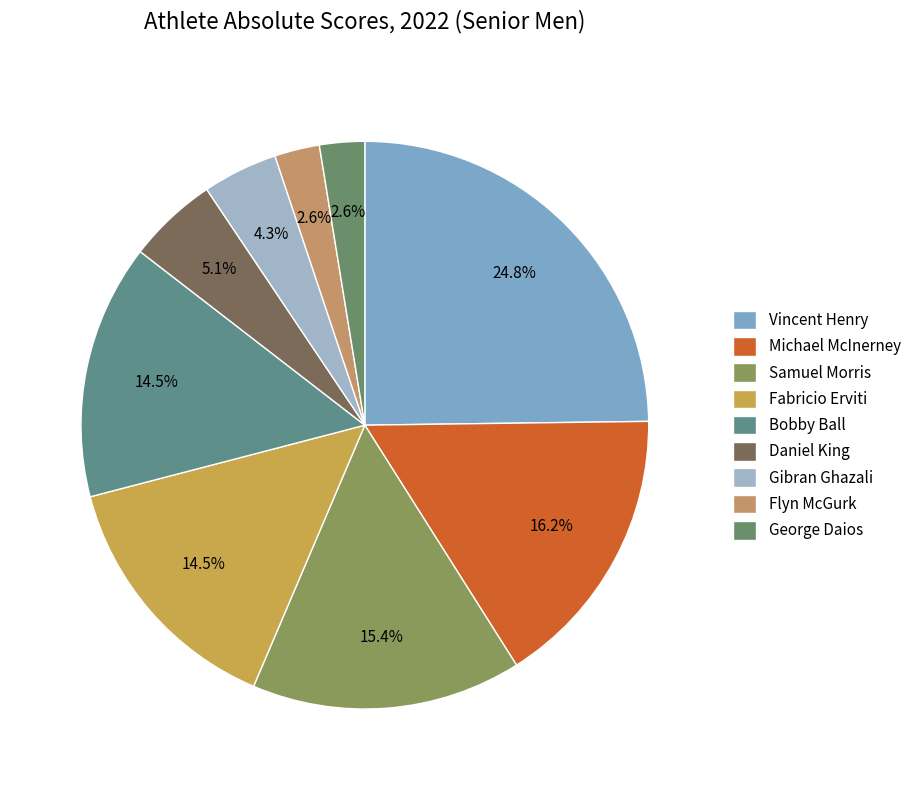

Count the number of slices in the pie.

9